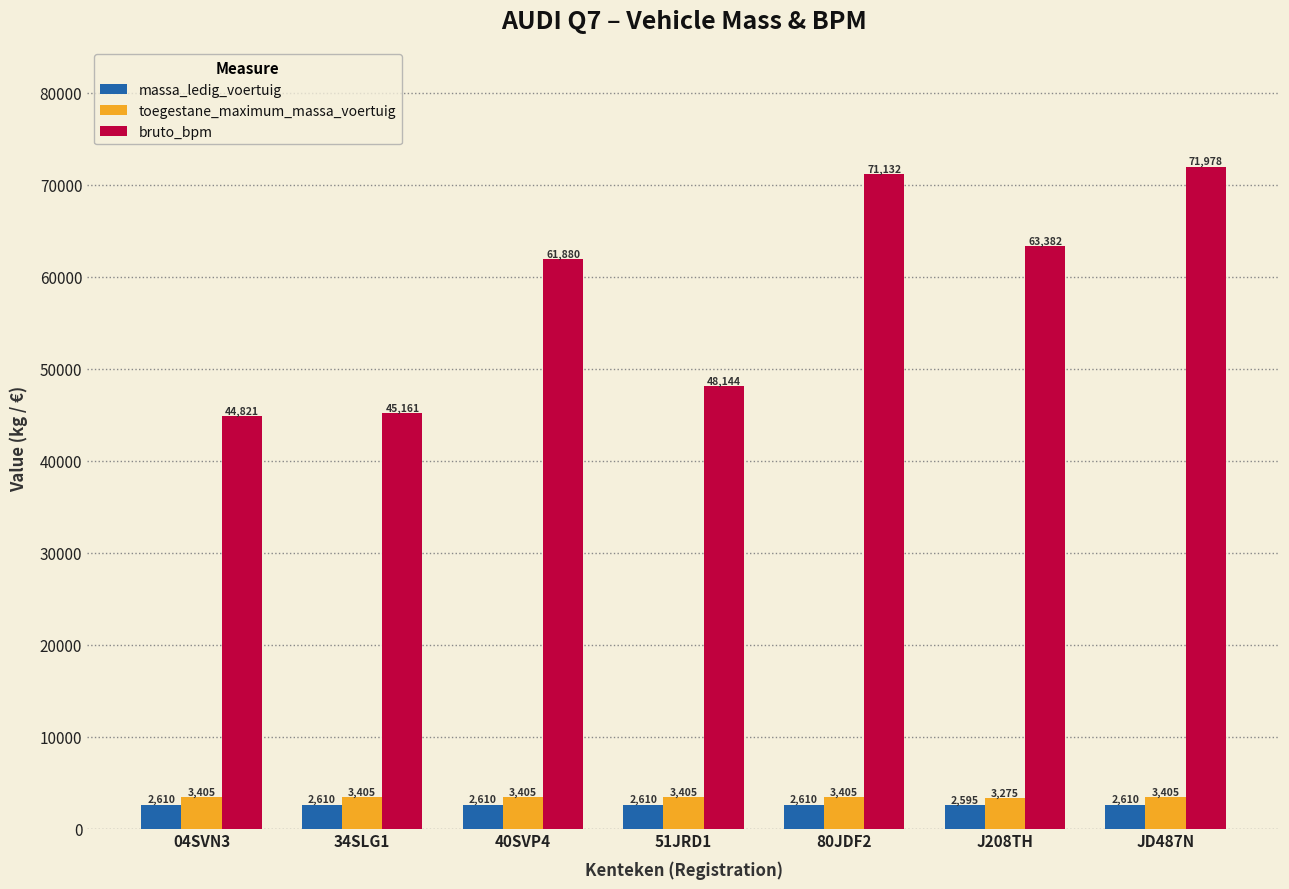

How many groups of bars are there?

7